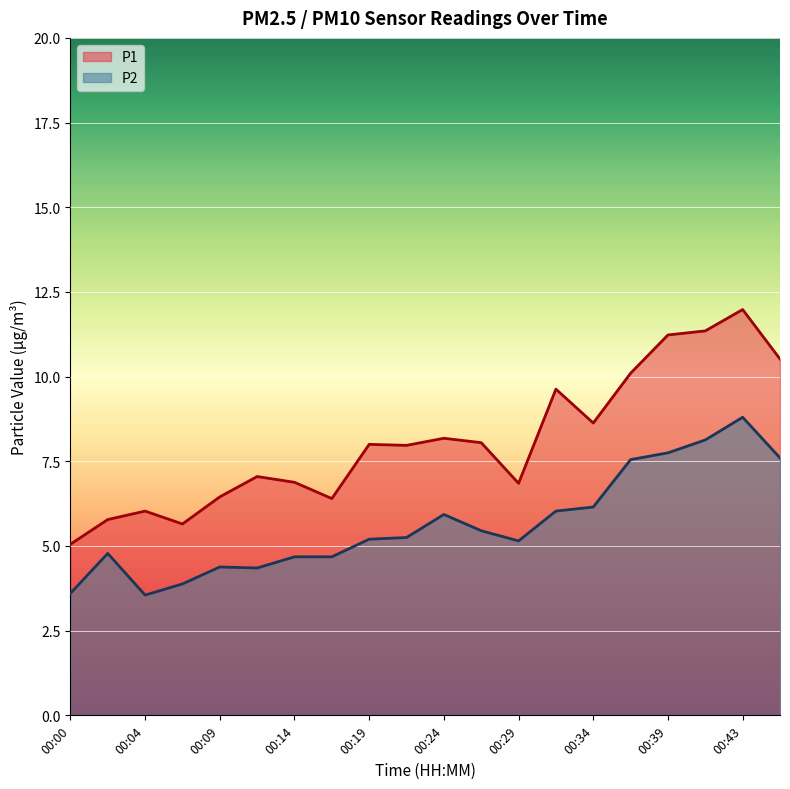

Is it true that P1 equals 9.6 at 00:31?

True